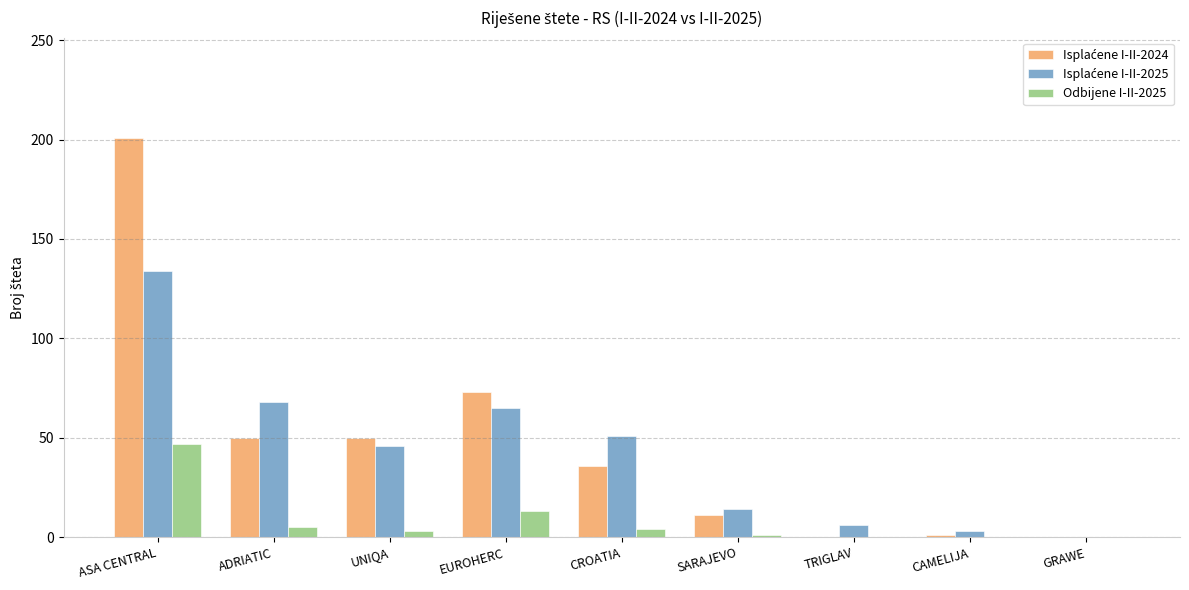

How many groups of bars are there?

9